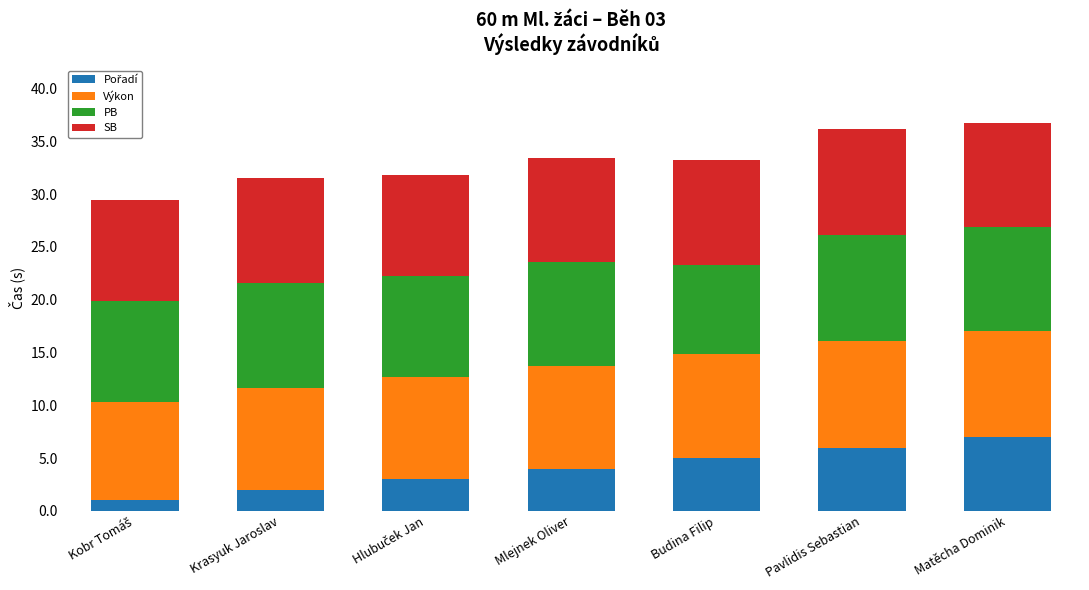

What is the total value across all series at Krasyuk Jaroslav?

31.5